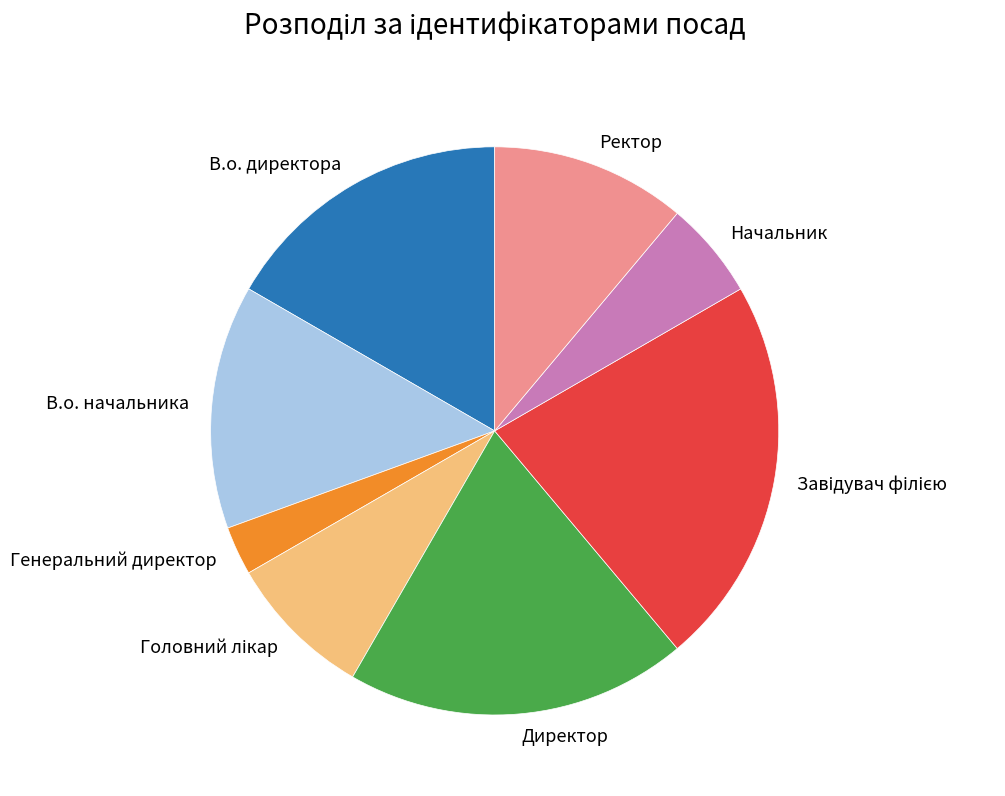

Approximately how many times larger is the value at Ректор compared to Директор?

0.6